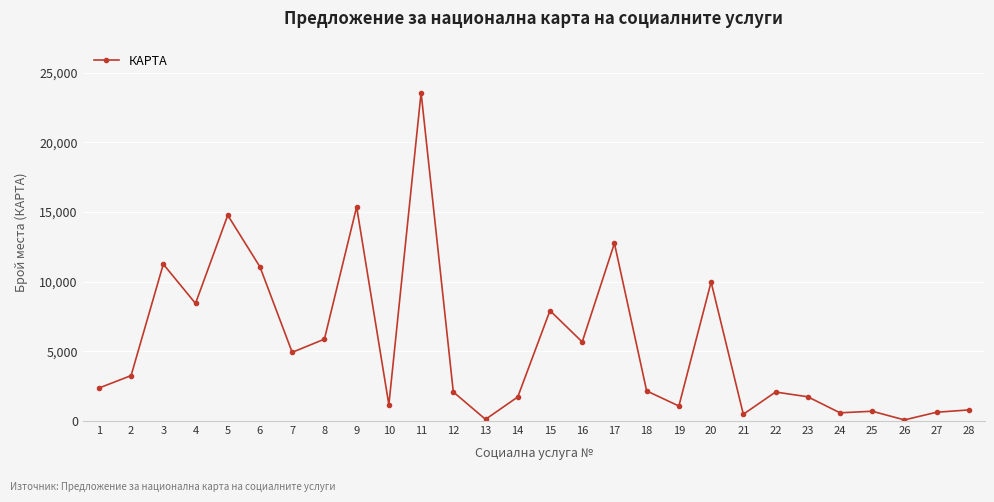

What is the difference between the maximum and minimum values?

23502